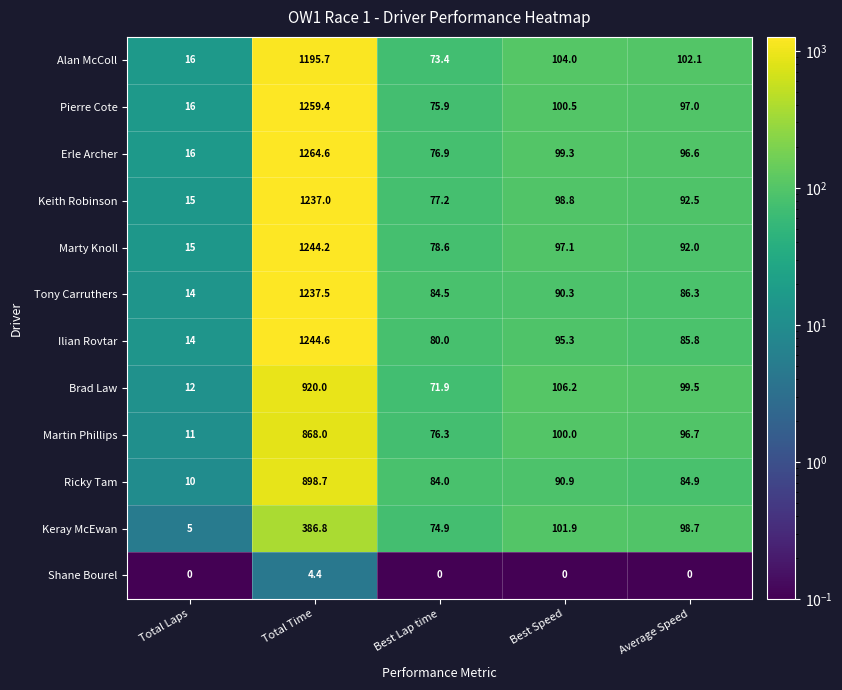

True or false: Keray McEwan has a value of 98.7 at Best Lap time.

False